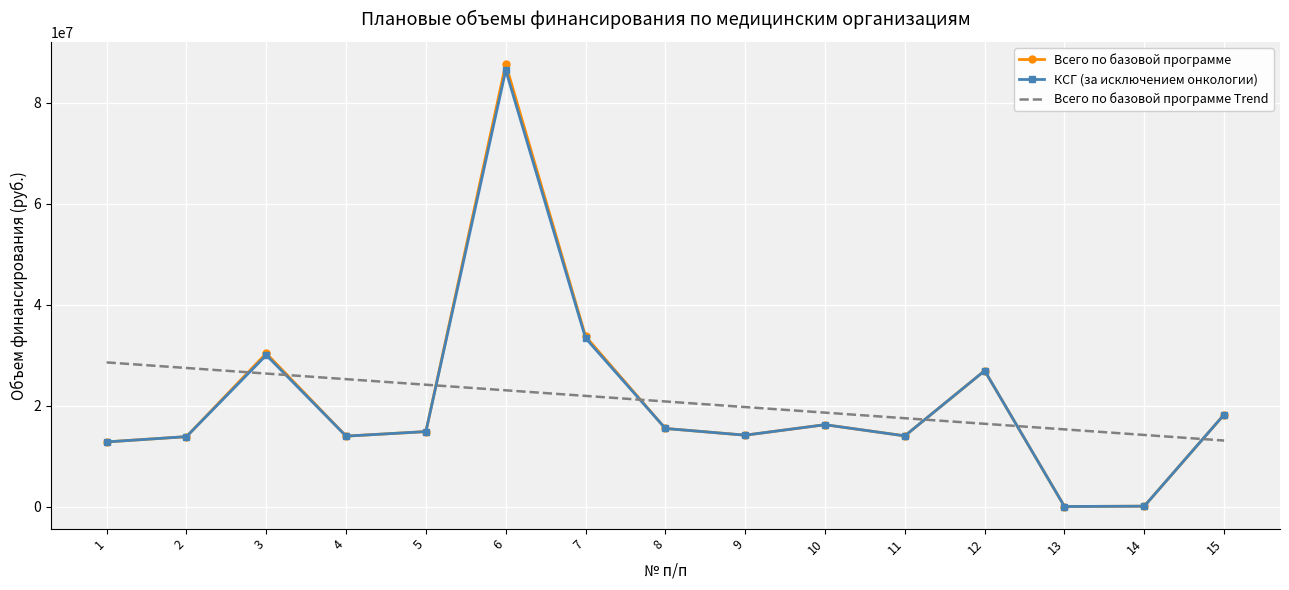

At which category is the sum across all series the highest?

6